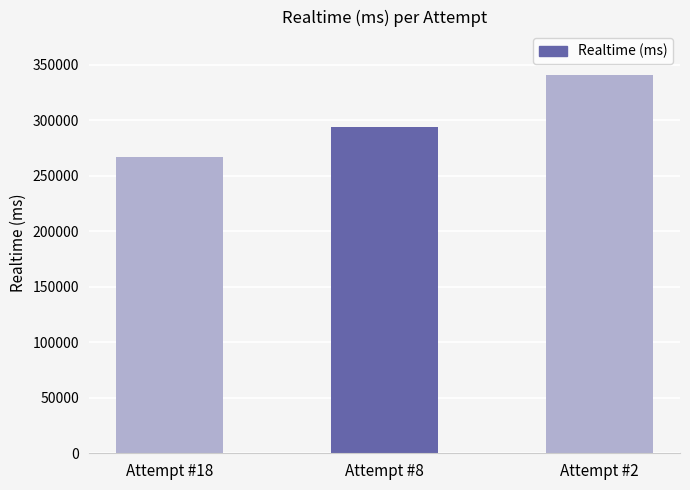

What is the value of the 1st bar from the left?

267402